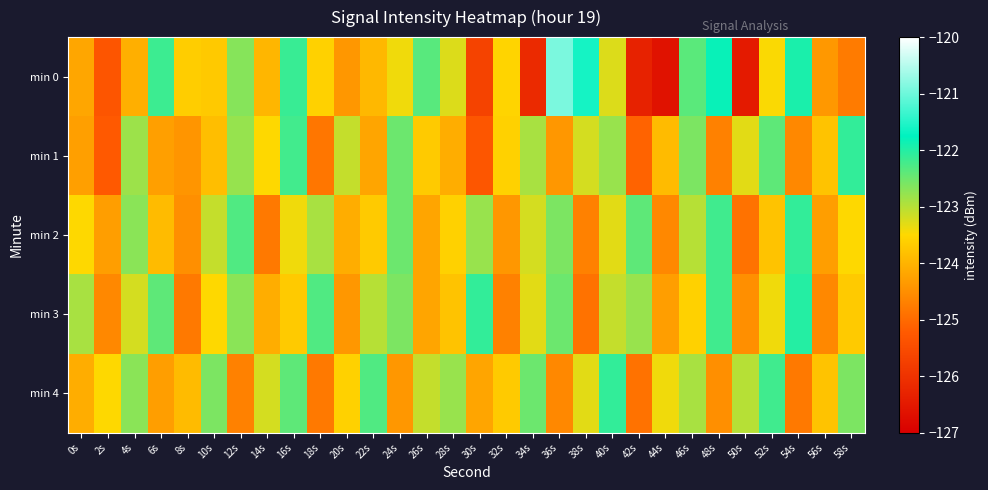

Which category has the highest value across all series?

36s